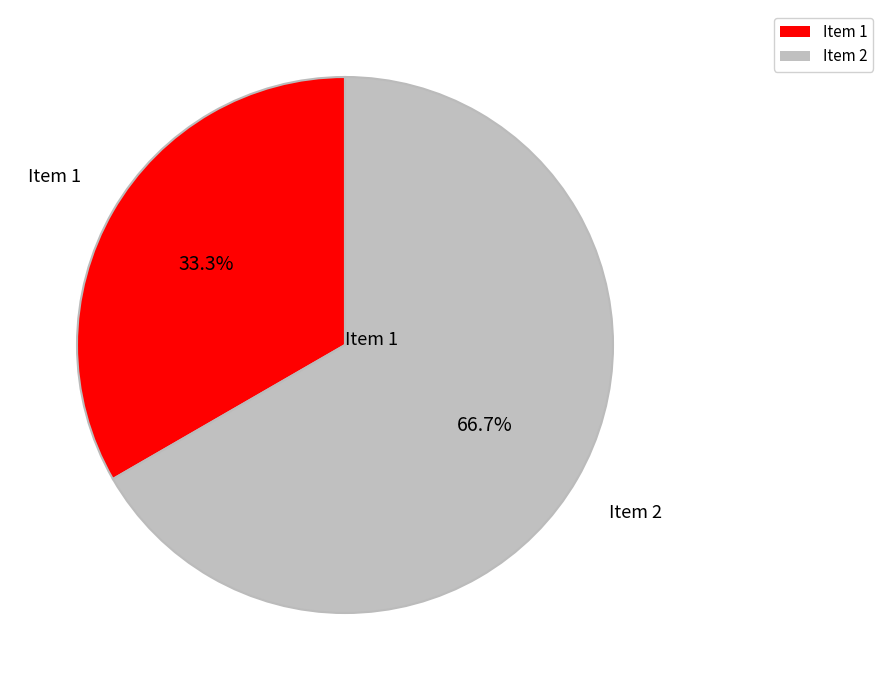

How many segments does this pie chart have?

2